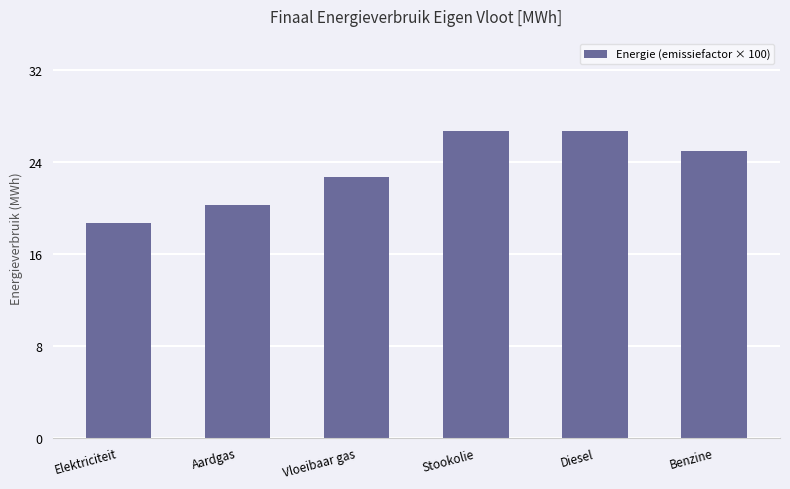

At which label is the value closest to 22?

Vloeibaar gas